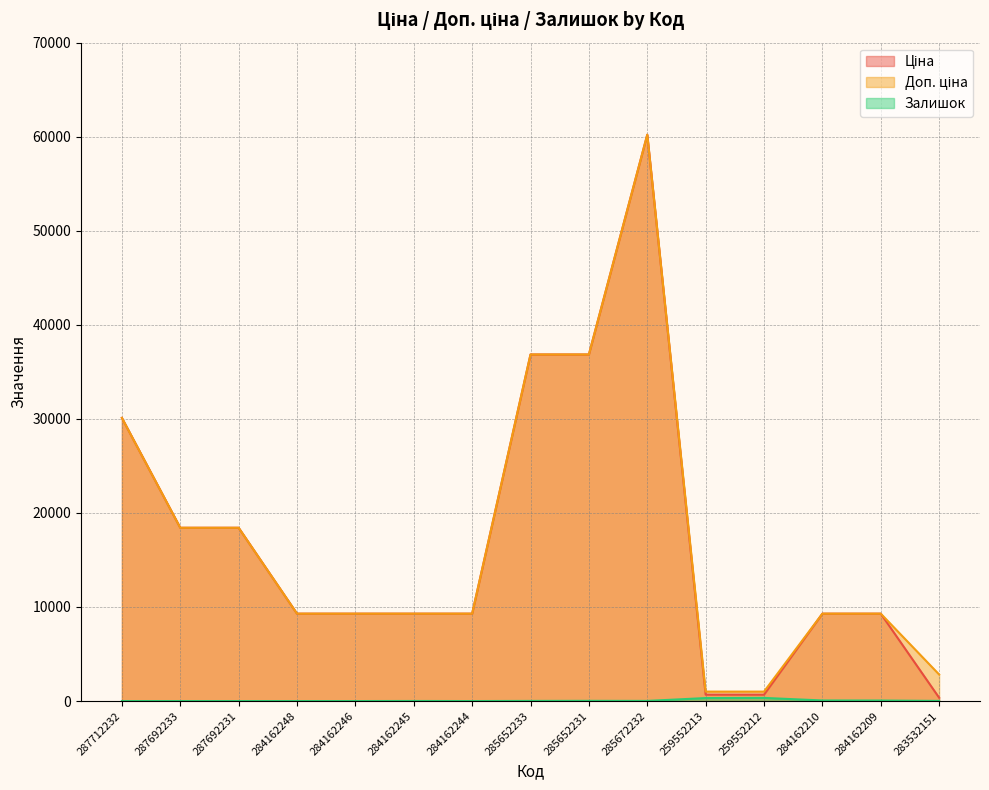

Which series has the largest total across all categories?

Доп. ціна